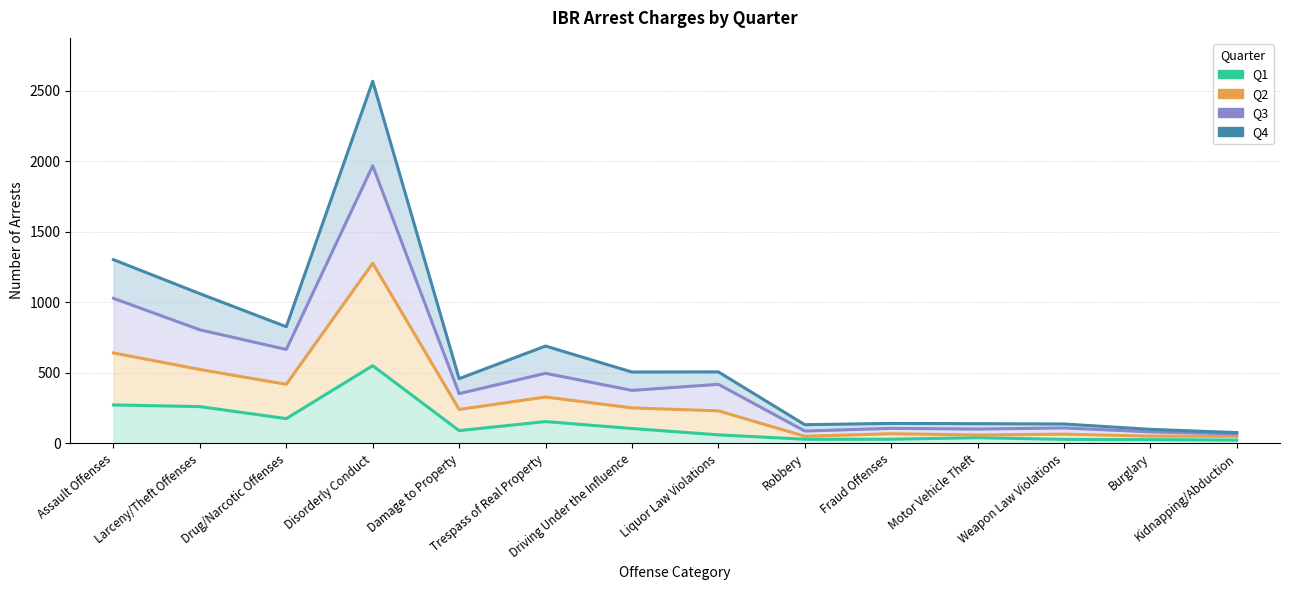

Reading right to left, extract all data points from this chart.

Q1: Kidnapping/Abduction=24	Burglary=27	Weapon Law Violations=29	Motor Vehicle Theft=41	Fraud Offenses=30	Robbery=30	Liquor Law Violations=61	Driving Under the Influence=106	Trespass of Real Property=155	Damage to Property=91	Disorderly Conduct=551	Drug/Narcotic Offenses=176	Larceny/Theft Offenses=261	Assault Offenses=273
Q2: Kidnapping/Abduction=51	Burglary=52	Weapon Law Violations=66	Motor Vehicle Theft=60	Fraud Offenses=69	Robbery=51	Liquor Law Violations=231	Driving Under the Influence=252	Trespass of Real Property=329	Damage to Property=241	Disorderly Conduct=1277	Drug/Narcotic Offenses=419	Larceny/Theft Offenses=524	Assault Offenses=641
Q3: Kidnapping/Abduction=68	Burglary=82	Weapon Law Violations=110	Motor Vehicle Theft=102	Fraud Offenses=107	Robbery=88	Liquor Law Violations=419	Driving Under the Influence=376	Trespass of Real Property=497	Damage to Property=353	Disorderly Conduct=1967	Drug/Narcotic Offenses=666	Larceny/Theft Offenses=805	Assault Offenses=1028
Q4: Kidnapping/Abduction=77	Burglary=100	Weapon Law Violations=138	Motor Vehicle Theft=140	Fraud Offenses=142	Robbery=133	Liquor Law Violations=507	Driving Under the Influence=506	Trespass of Real Property=690	Damage to Property=459	Disorderly Conduct=2566	Drug/Narcotic Offenses=827	Larceny/Theft Offenses=1061	Assault Offenses=1302